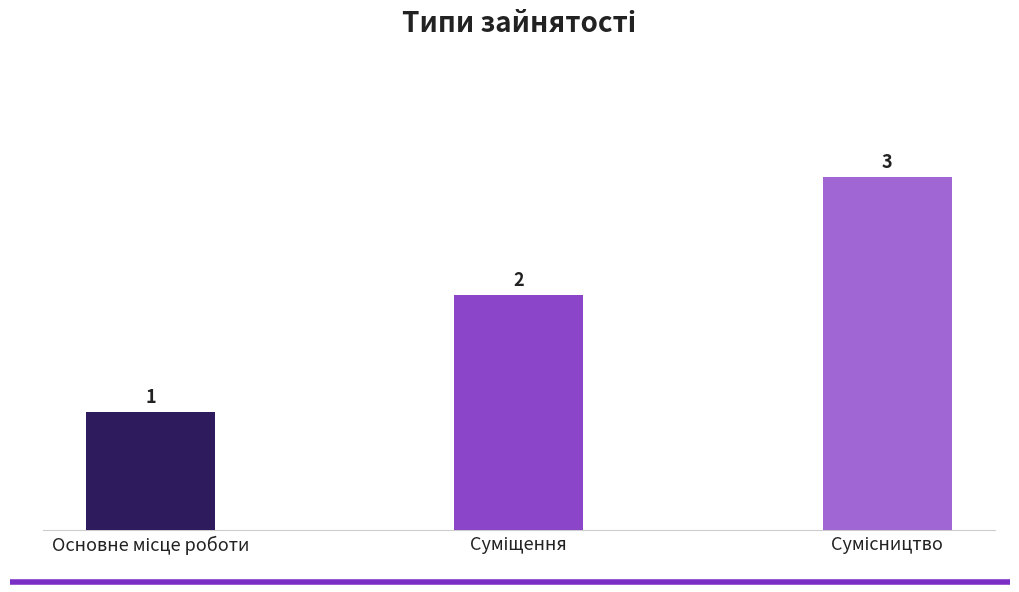

What is the difference between the maximum and minimum values?

2